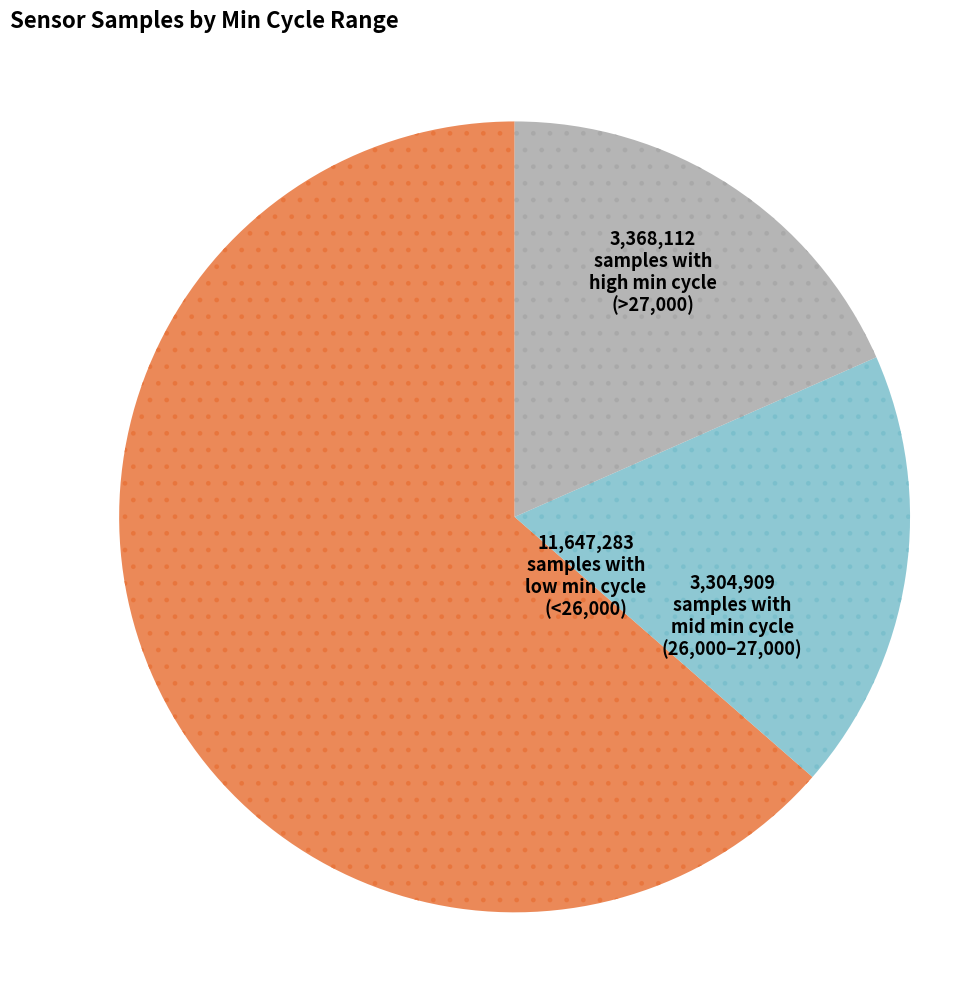

How many slices are in this pie chart?

3